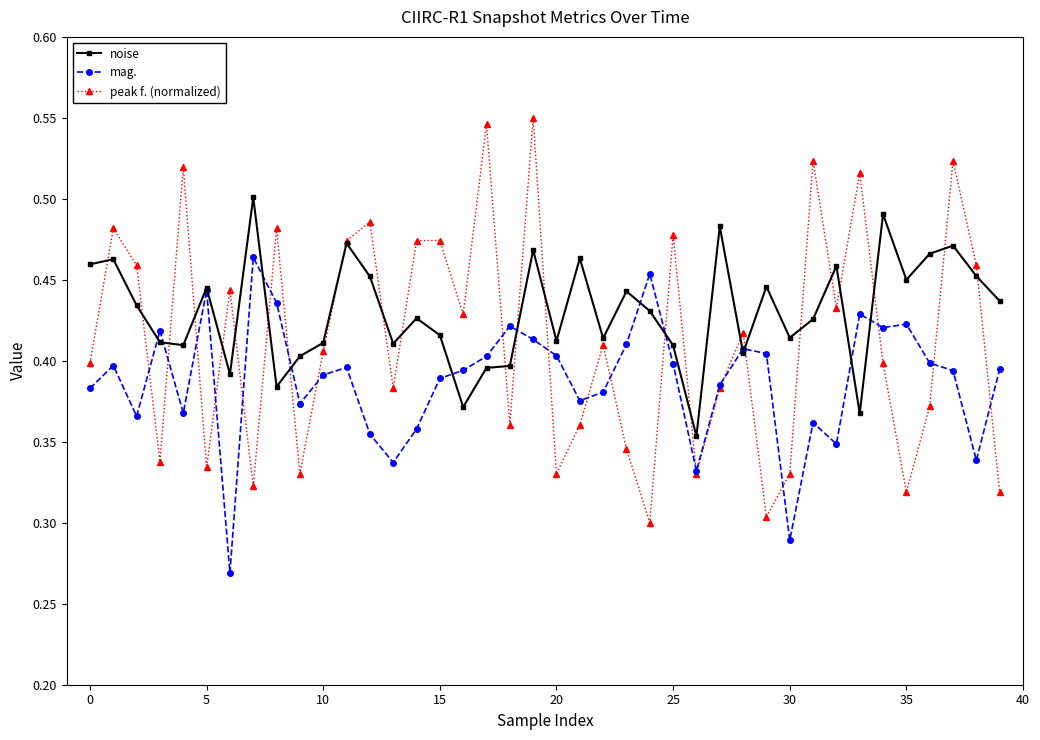

How many intersections are there between noise and peak f. (normalized)?

24